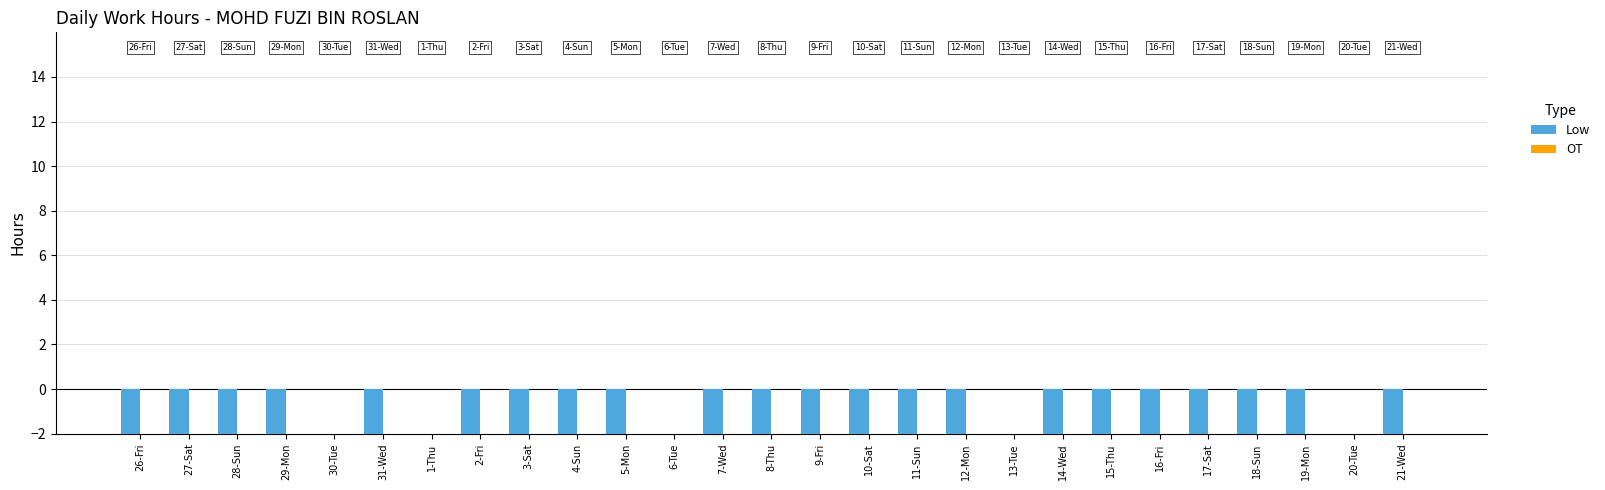

List the labels in order of Low value, smallest first.

7-Wed, 18-Sun, 9-Fri, 16-Fri, 26-Fri, 2-Fri, 11-Sun, 19-Mon, 12-Mon, 21-Wed, 14-Wed, 27-Sat, 31-Wed, 17-Sat, 28-Sun, 5-Mon, 10-Sat, 29-Mon, 4-Sun, 3-Sat, 8-Thu, 15-Thu, 30-Tue, 1-Thu, 6-Tue, 13-Tue, 20-Tue